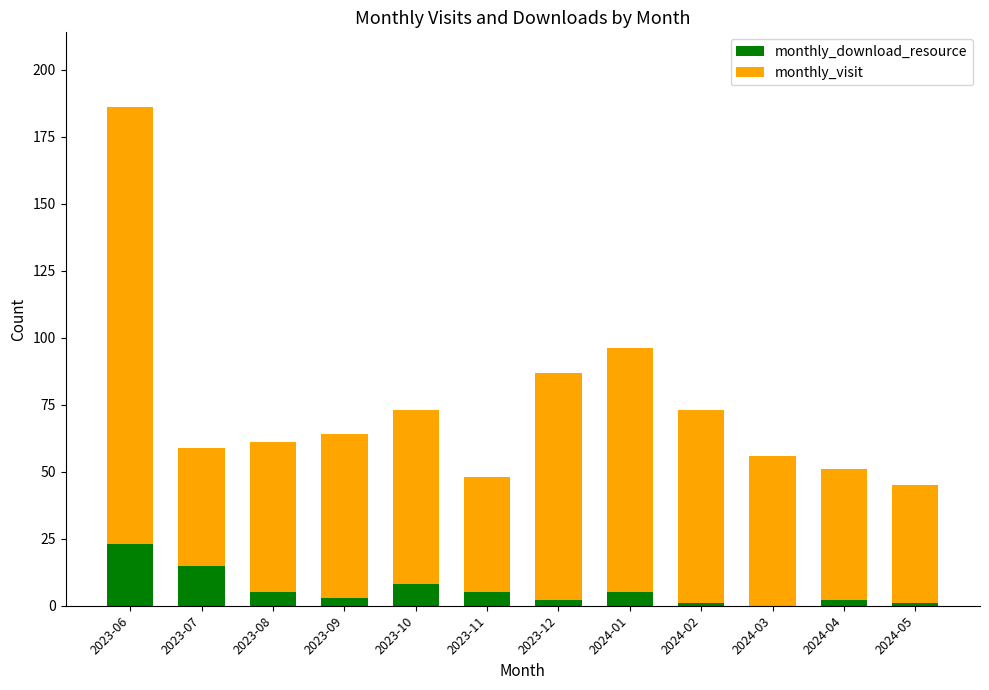

Are the bars horizontal?

No